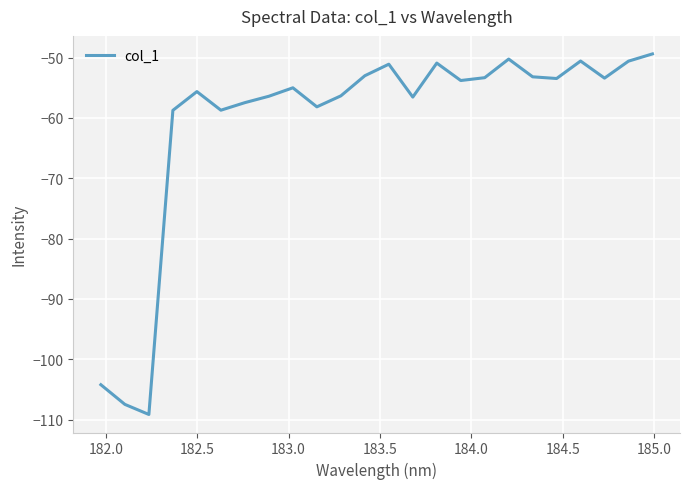

What is the greatest value displayed?

-49.4